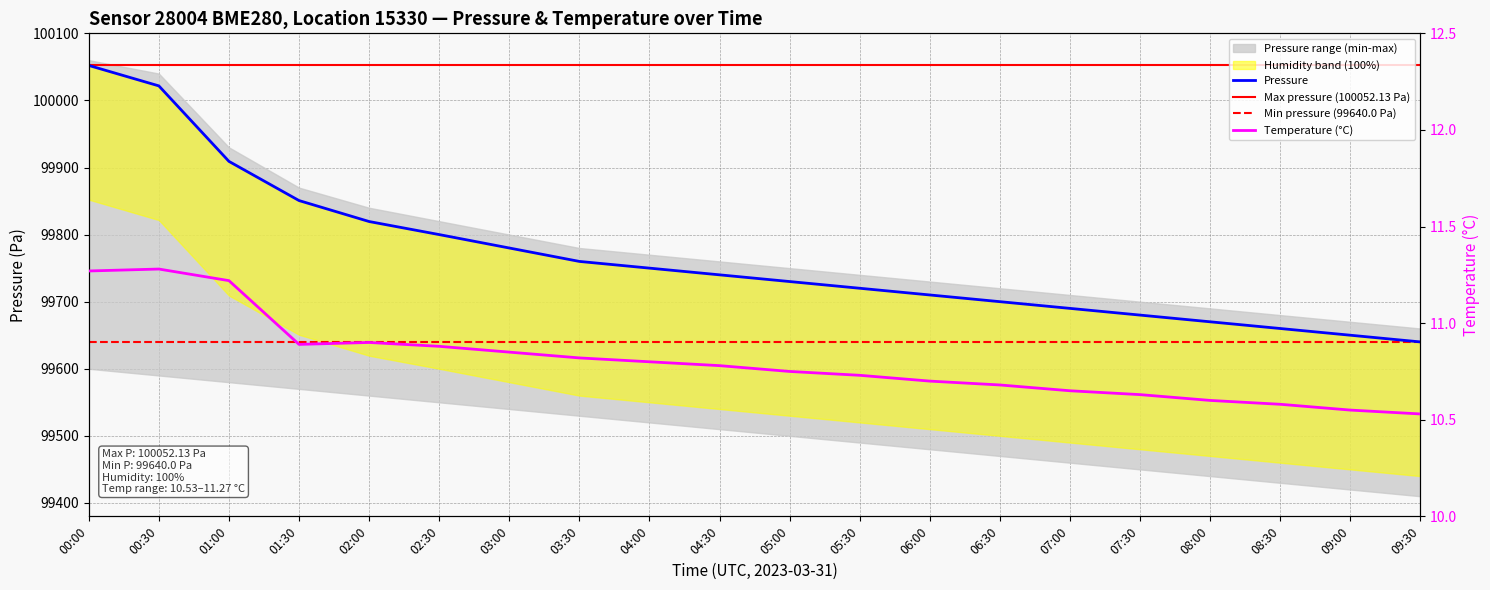

Where does the pressure series first go above 99740?

00:00